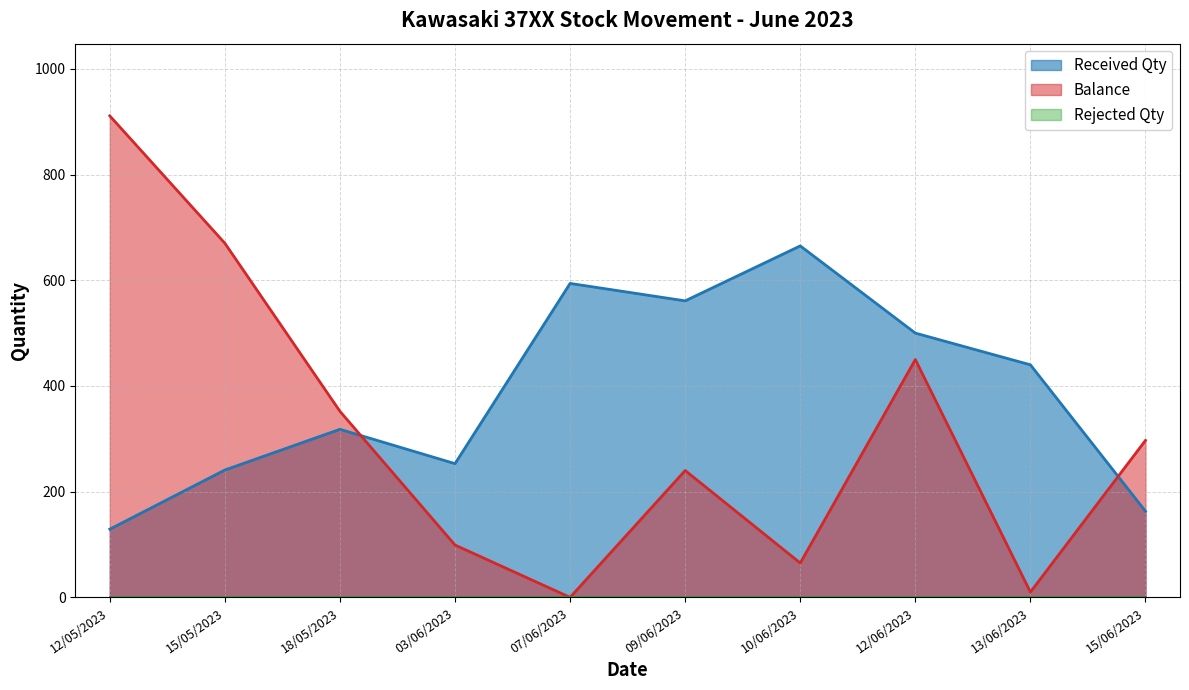

Where is the first local minimum for Received Qty?

03/06/2023